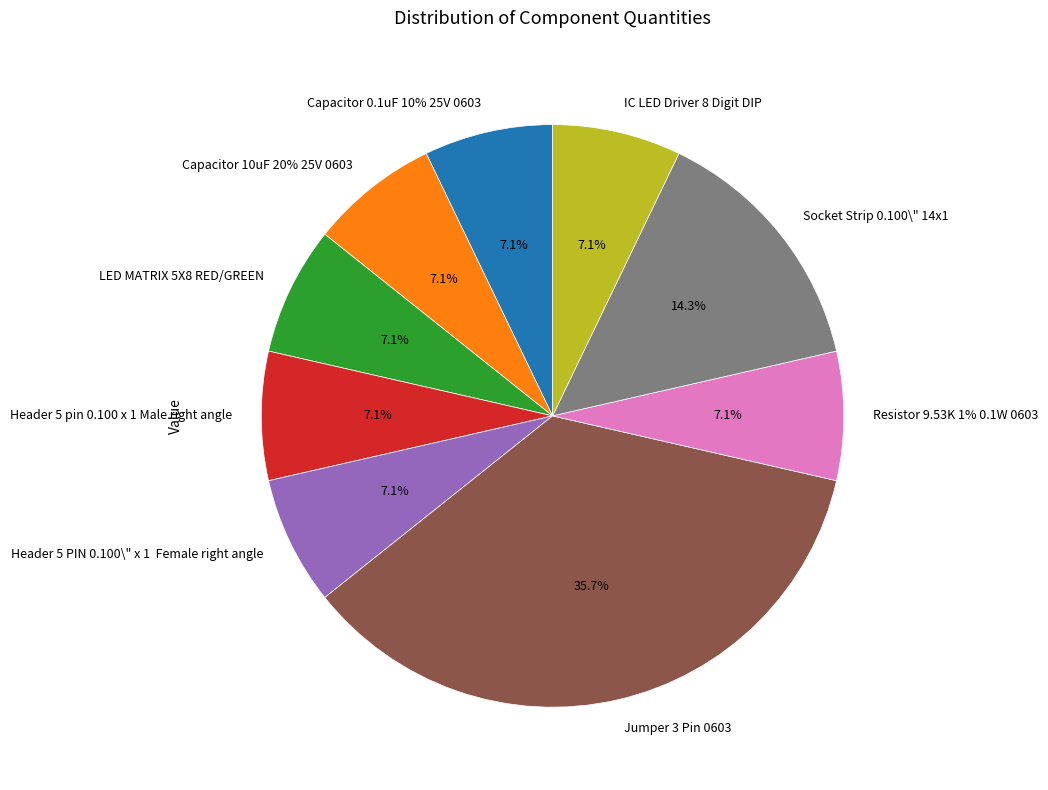

What percentage do Capacitor 10uF 20% 25V 0603 and LED MATRIX 5X8 RED/GREEN together represent?

14.3%